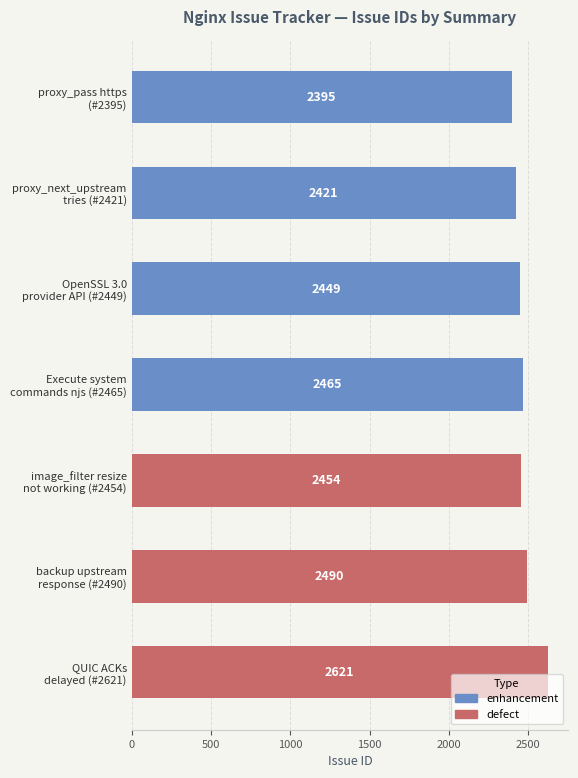

Reading top to bottom, what are all the values shown in this chart?

2395	2421	2449	2465	2454	2490	2621